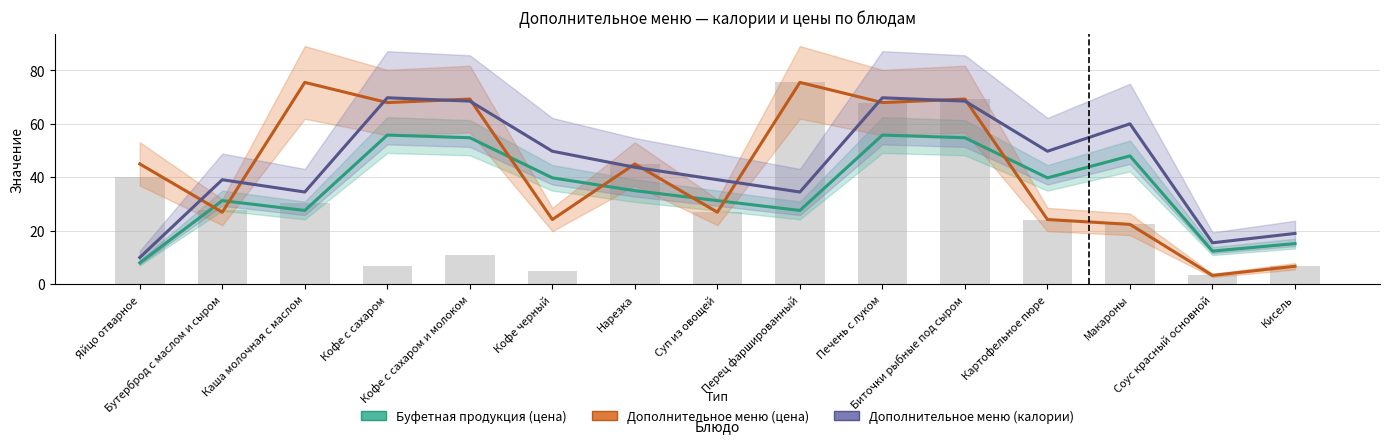

Between Кисель and Кофе с сахаром и молоком, which is larger?

Кофе с сахаром и молоком